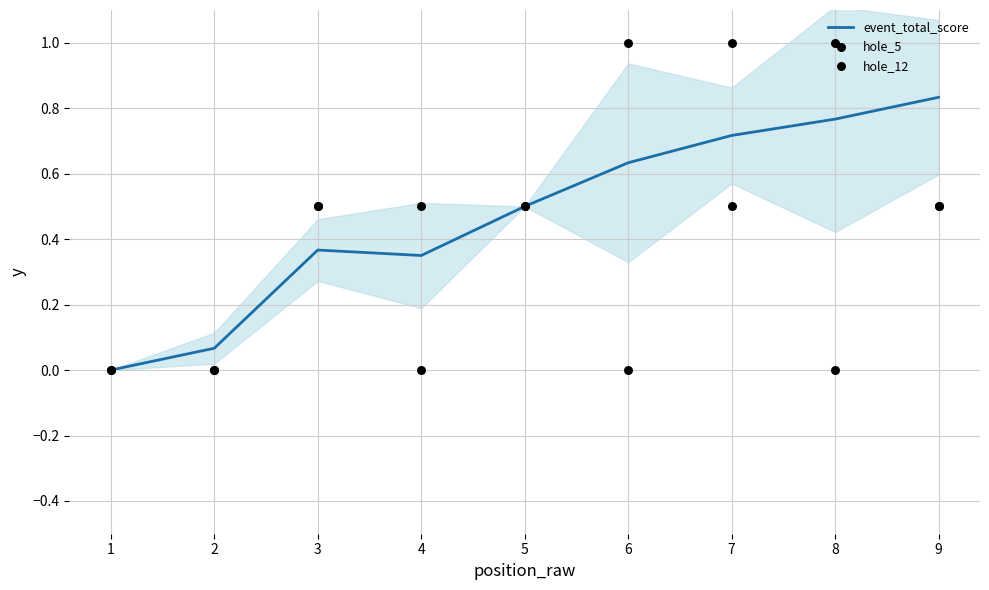

What are all the series names shown in the legend?

event_total_score, hole_5, hole_12